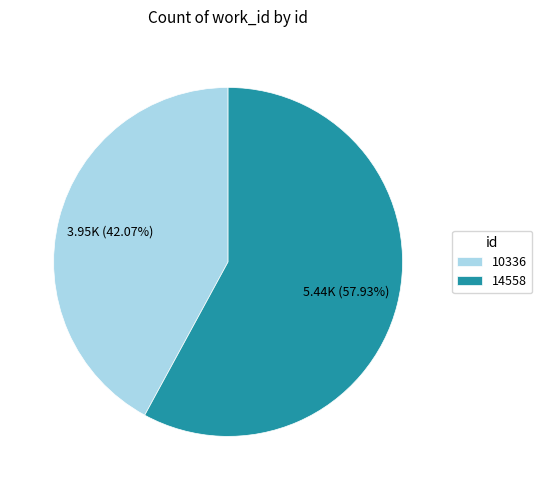

What percentage is the 10336 slice, to the nearest percent?

42%